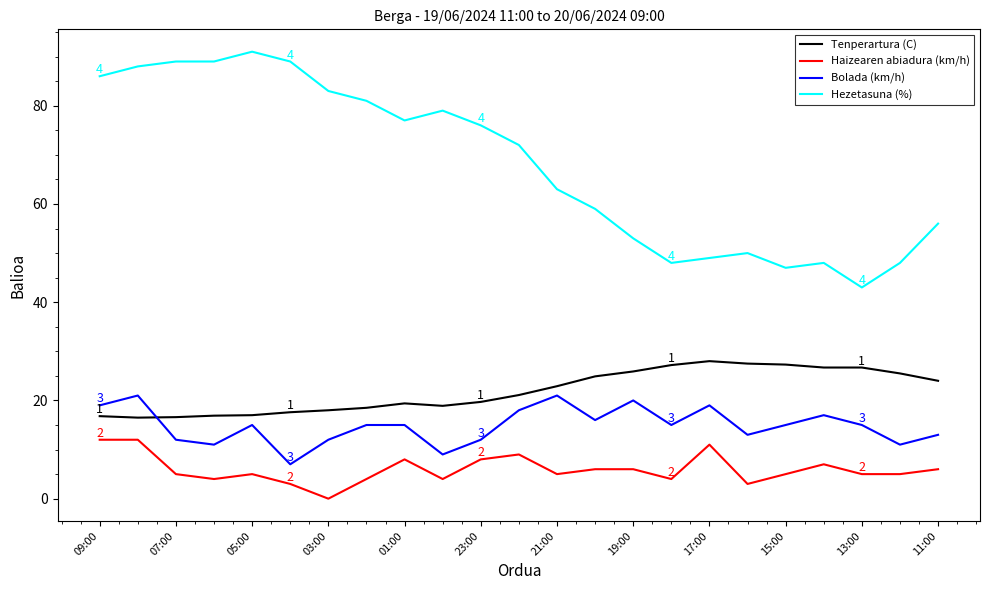

What is the difference between the second highest and second lowest values in the Hezetasuna (%) series?

42.0